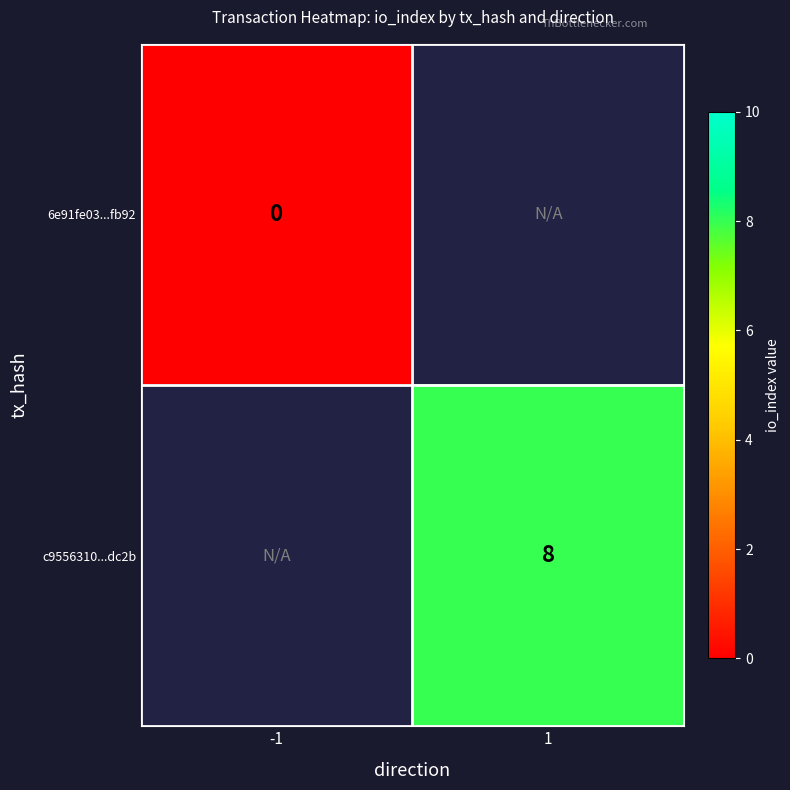

Is it true that c9556310...dc2b equals 5 at 1?

False